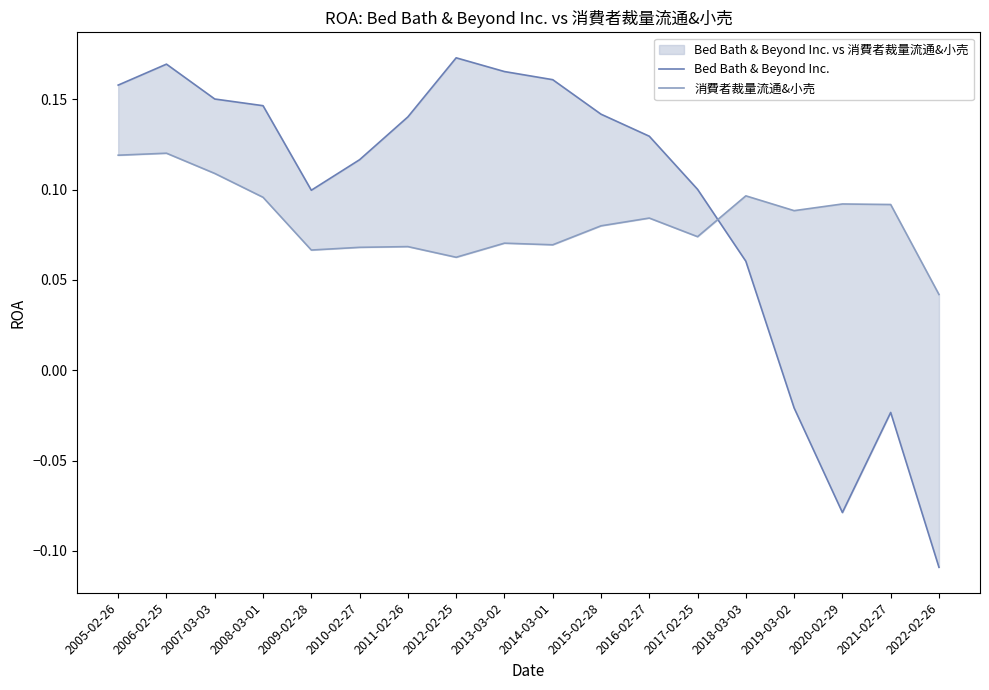

Reading left to right, transcribe all the data shown in this chart.

Bed Bath & Beyond Inc.: 2005-02-26=0.2	2006-02-25=0.2	2007-03-03=0.2	2008-03-01=0.1	2009-02-28=0.1	2010-02-27=0.1	2011-02-26=0.1	2012-02-25=0.2	2013-03-02=0.2	2014-03-01=0.2	2015-02-28=0.1	2016-02-27=0.1	2017-02-25=0.1	2018-03-03=0.1	2019-03-02=-0.0	2020-02-29=-0.1	2021-02-27=-0.0	2022-02-26=-0.1
消費者裁量流通&小売: 2005-02-26=0.1	2006-02-25=0.1	2007-03-03=0.1	2008-03-01=0.1	2009-02-28=0.1	2010-02-27=0.1	2011-02-26=0.1	2012-02-25=0.1	2013-03-02=0.1	2014-03-01=0.1	2015-02-28=0.1	2016-02-27=0.1	2017-02-25=0.1	2018-03-03=0.1	2019-03-02=0.1	2020-02-29=0.1	2021-02-27=0.1	2022-02-26=0.0